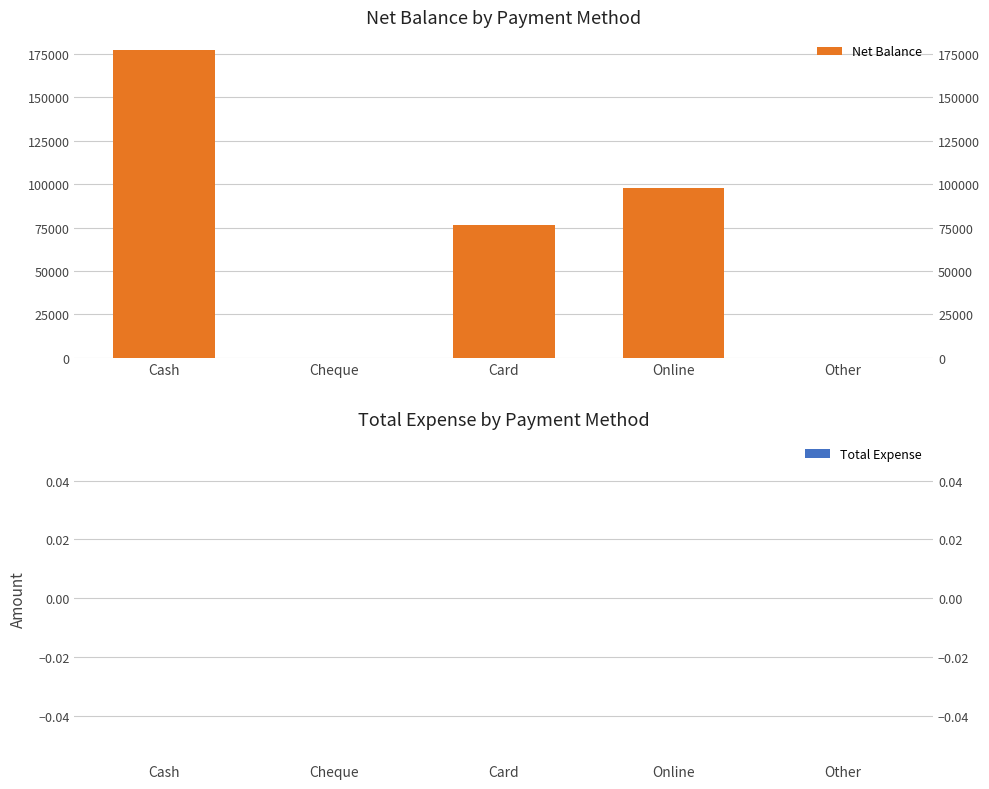

Does the chart contain stacked bars?

No